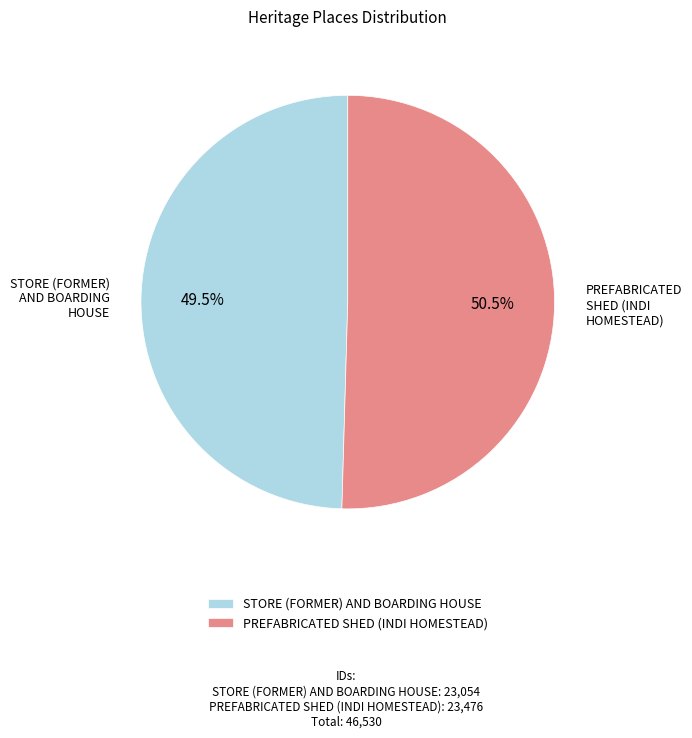

Is the sum of STORE (FORMER) AND BOARDING HOUSE and PREFABRICATED SHED (INDI HOMESTEAD) greater than half?

Yes